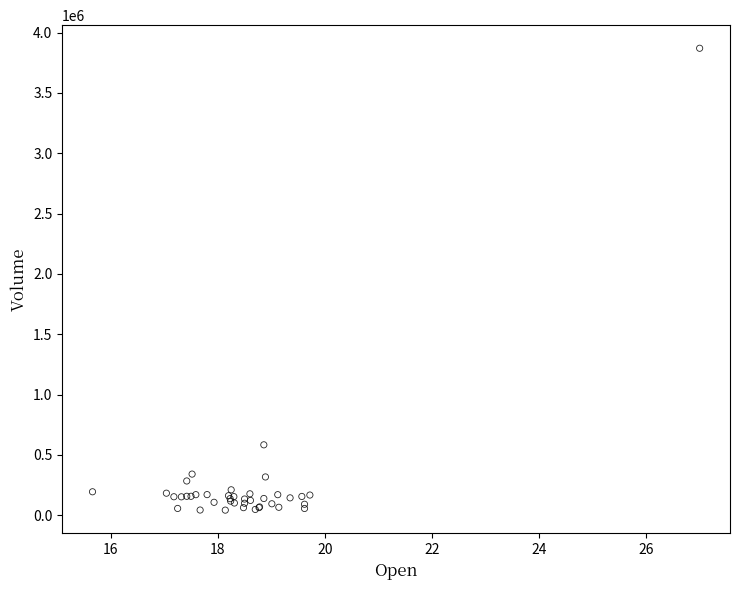

What Y value in the scatter plot is closest to 1956050?

583300